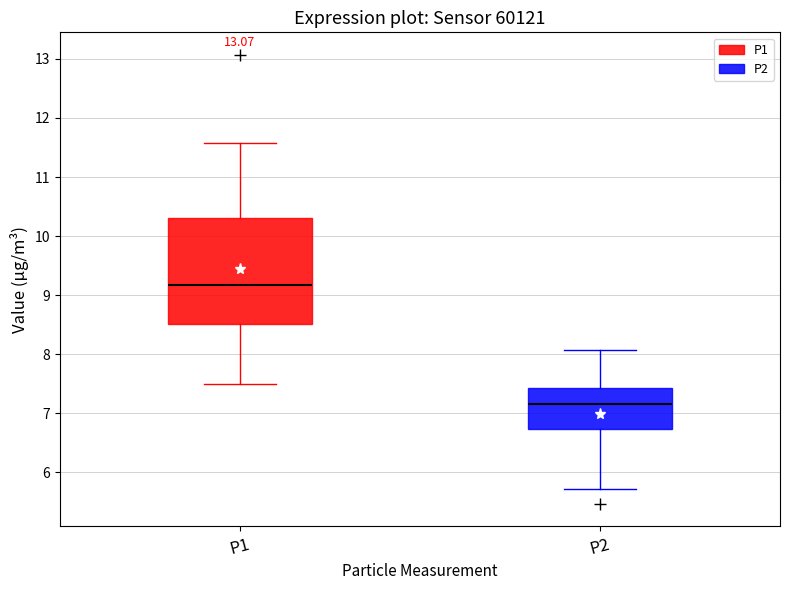

Which box has the lowest median line?

P2